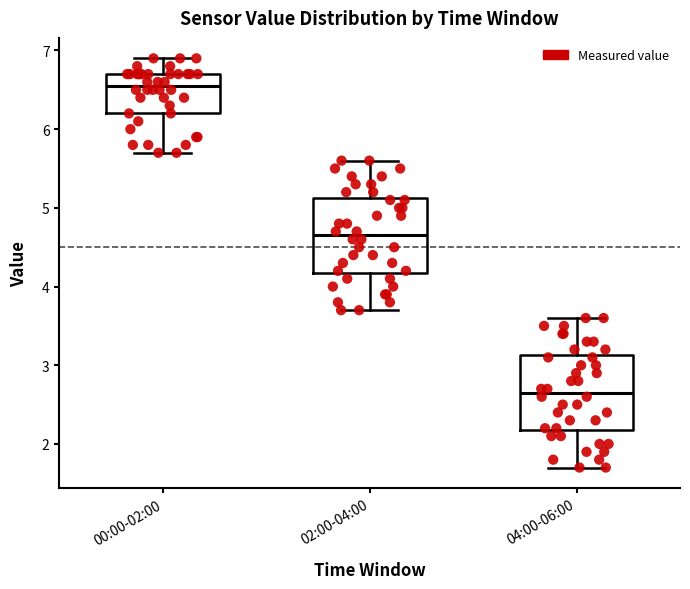

Reading left to right, transcribe this box plot: for each box, give where its median line is, the range the box spans, and where its two whiskers end, as read against the y-axis. The values are not printed on the chart, so give them approximately, as read against the axis.

00:00-02:00: median 6.6, box 6.2 to 6.7, whiskers 5.7 to 6.9
02:00-04:00: median 4.7, box 4.2 to 5.1, whiskers 3.7 to 5.6
04:00-06:00: median 2.7, box 2.2 to 3.1, whiskers 1.7 to 3.6